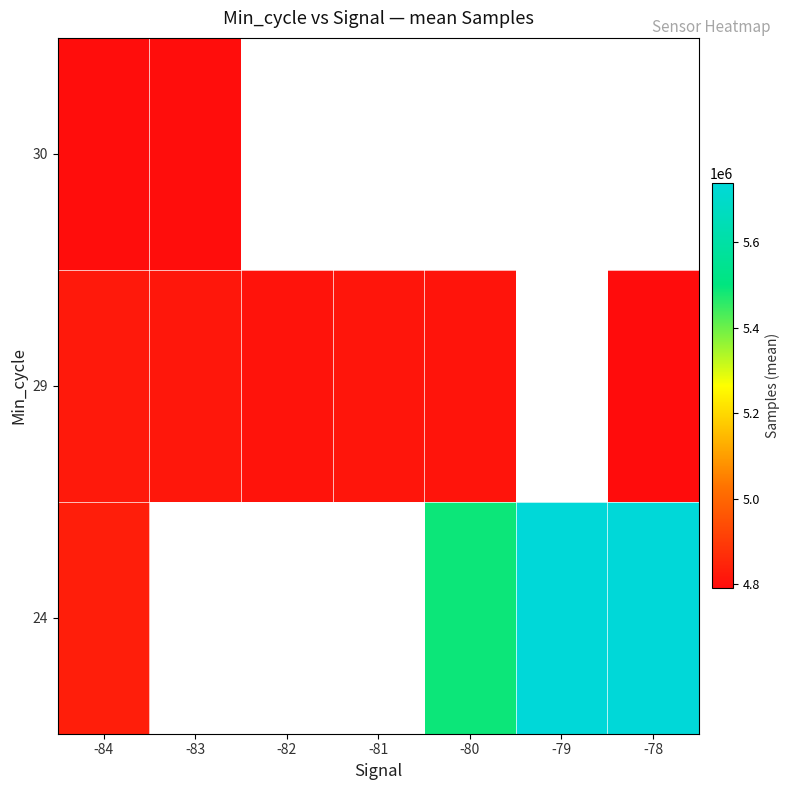

Count the number of data series in this chart.

3